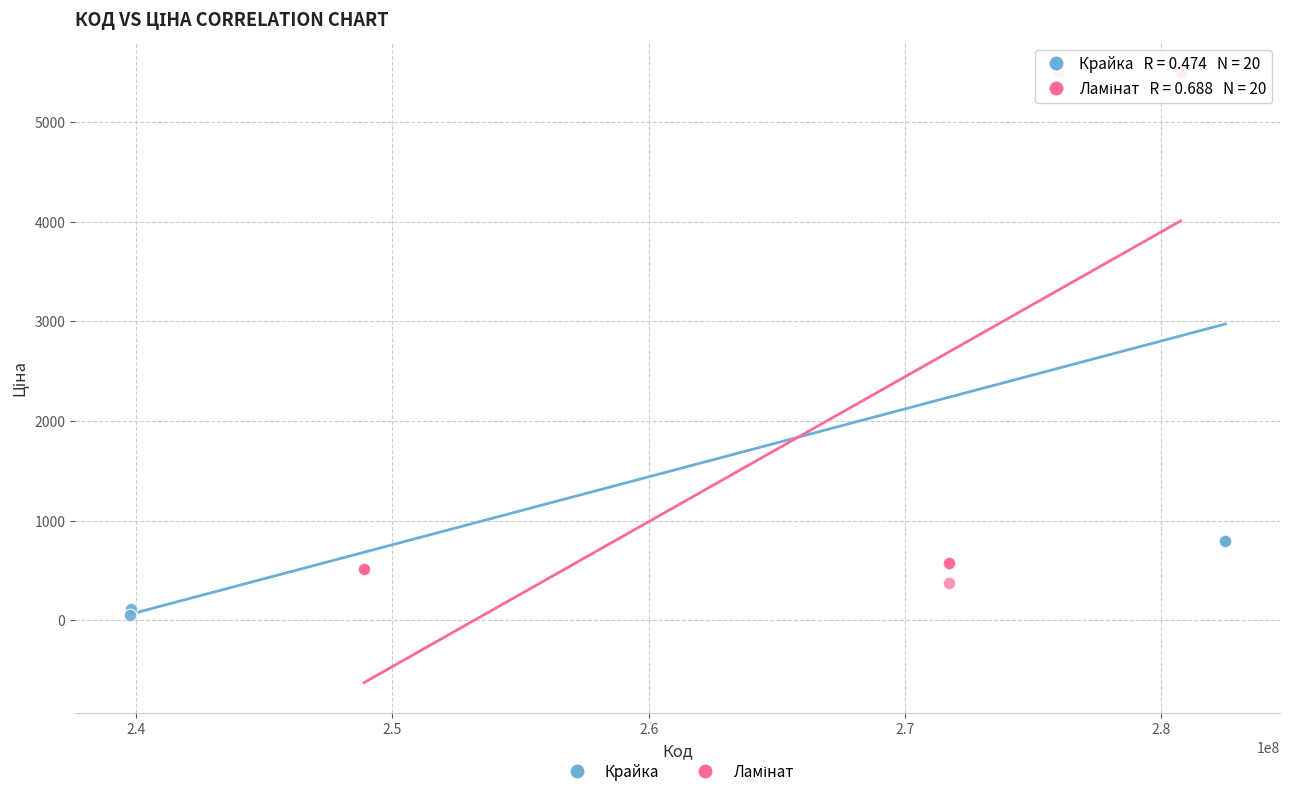

Which series contains the lowest Y value?

Крайка